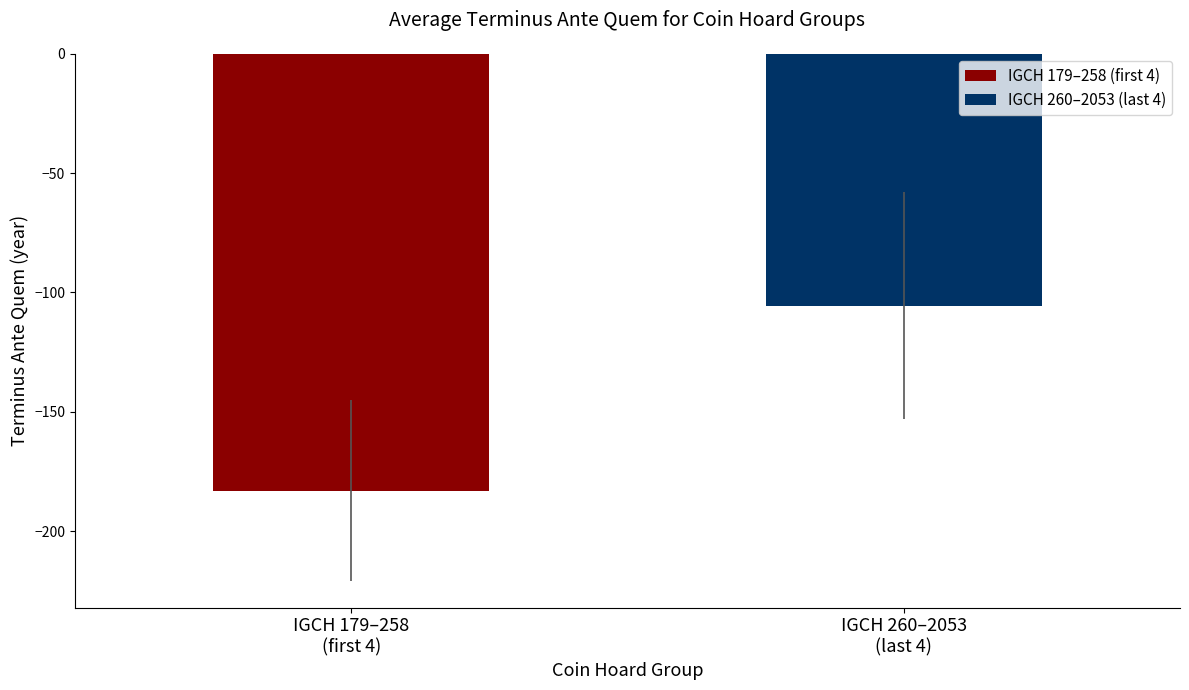

Which series has the largest range (max minus min)?

IGCH 179–258 (first 4)